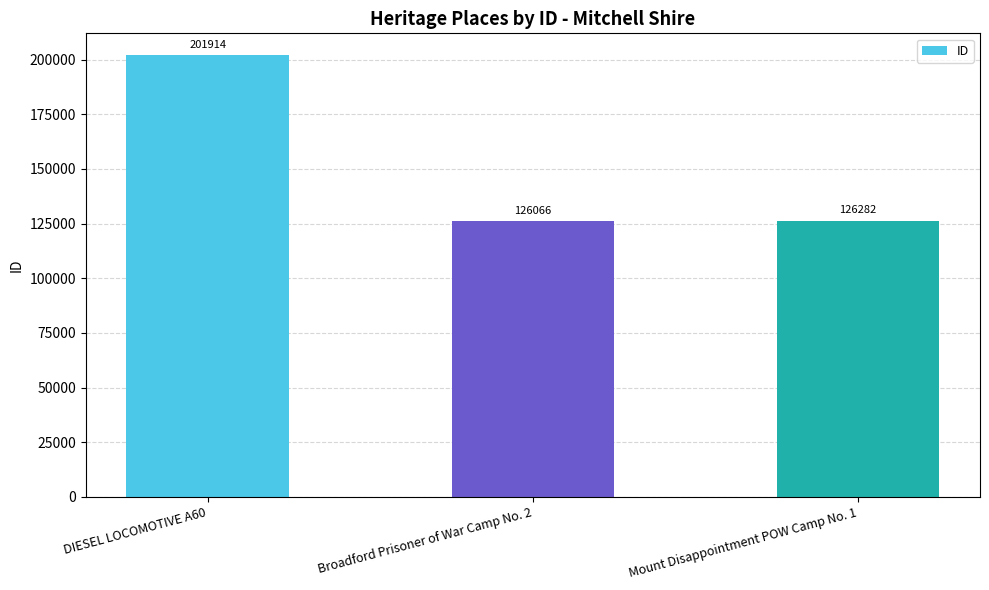

Rank the categories by value from highest to lowest.

DIESEL LOCOMOTIVE A60, Mount Disappointment POW Camp No. 1, Broadford Prisoner of War Camp No. 2